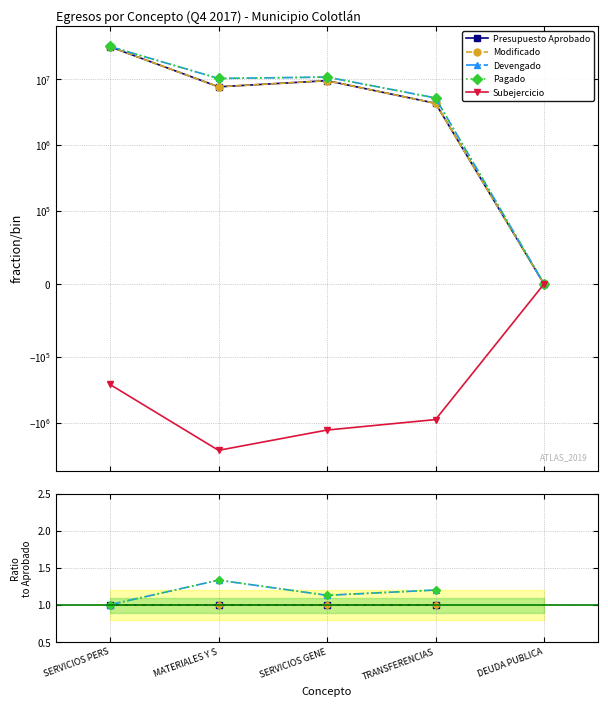

What are all the series names shown in the legend?

Presupuesto Aprobado, Modificado, Devengado, Pagado, Subejercicio